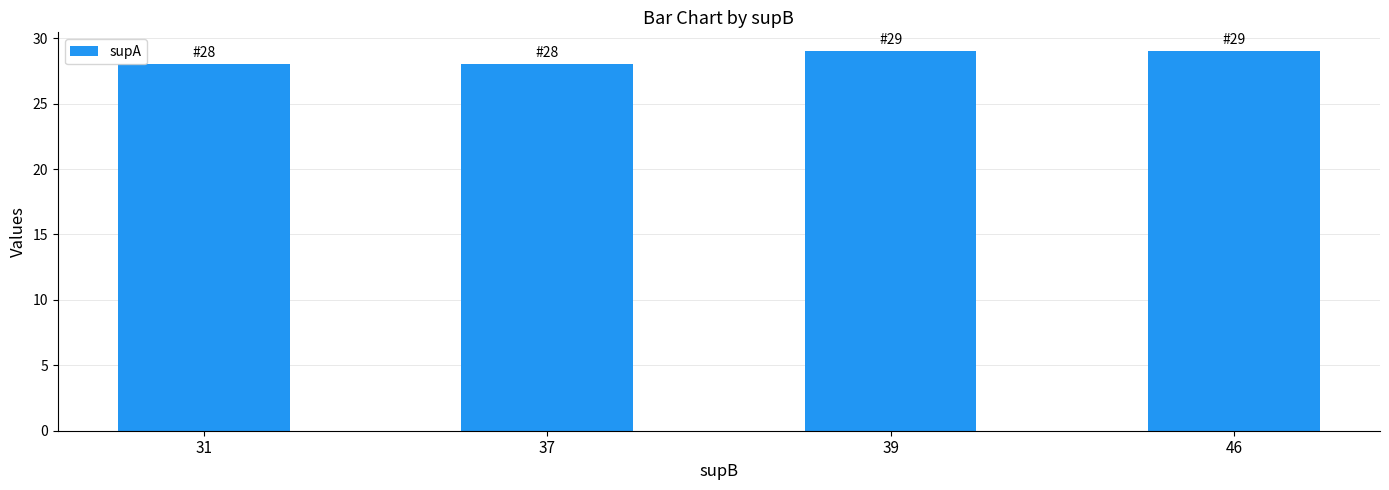

Count the number of categories in the chart.

4